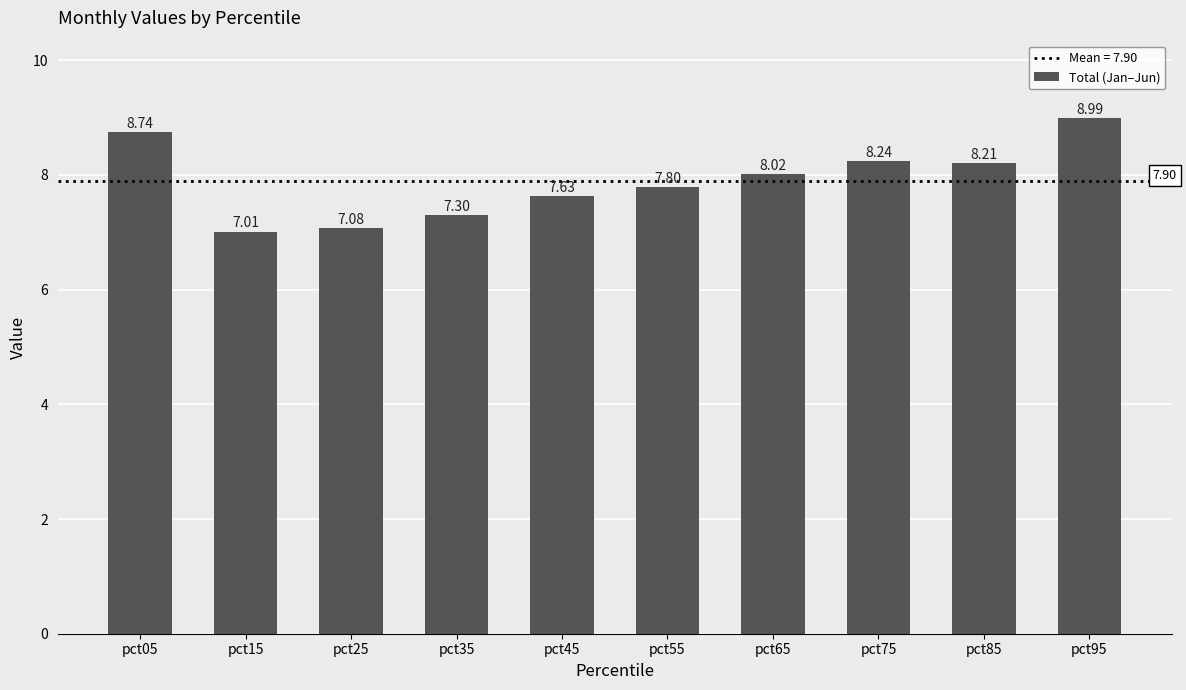

What is the difference between the values at pct45 and pct35?

0.3